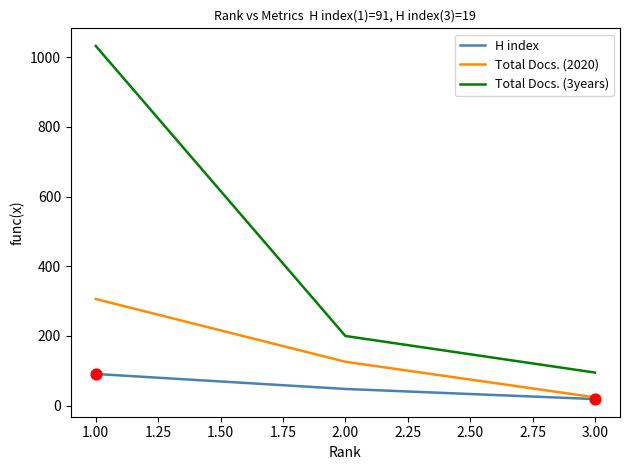

Which series has the largest range (max minus min)?

Total Docs. (3years)